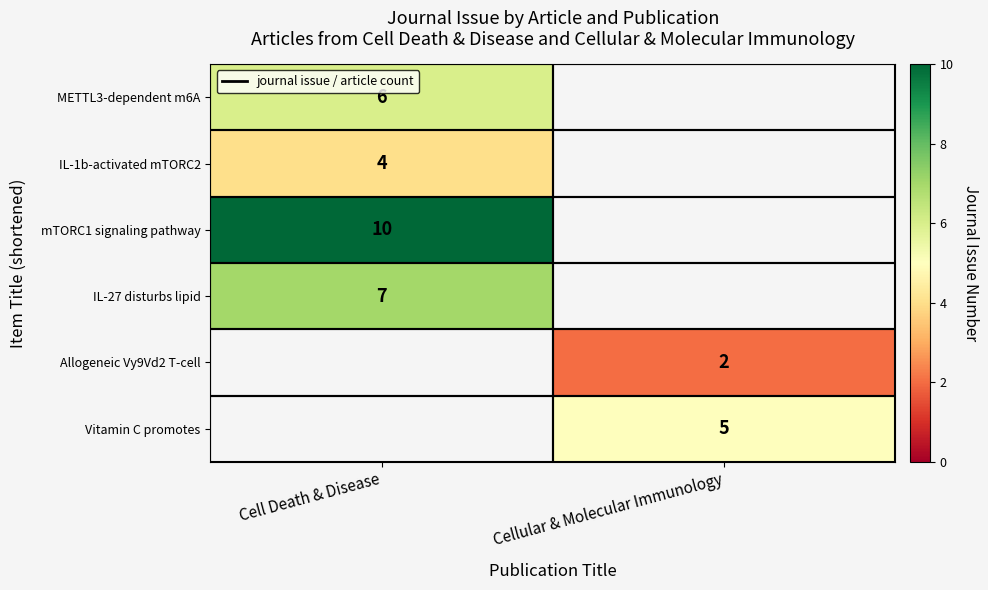

The METTL3-dependent m6A series shows 9 at Cell Death & Disease. True or false?

False